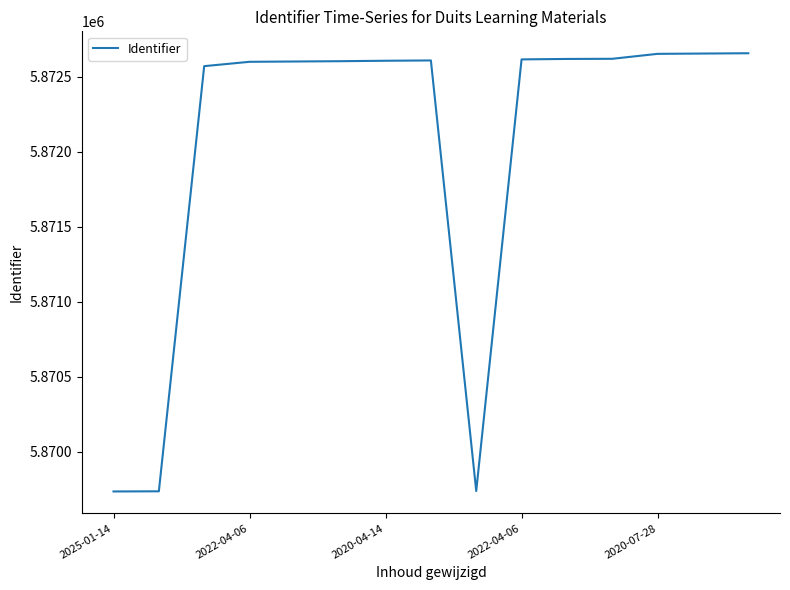

What is the minimum value shown in the chart?

5869735